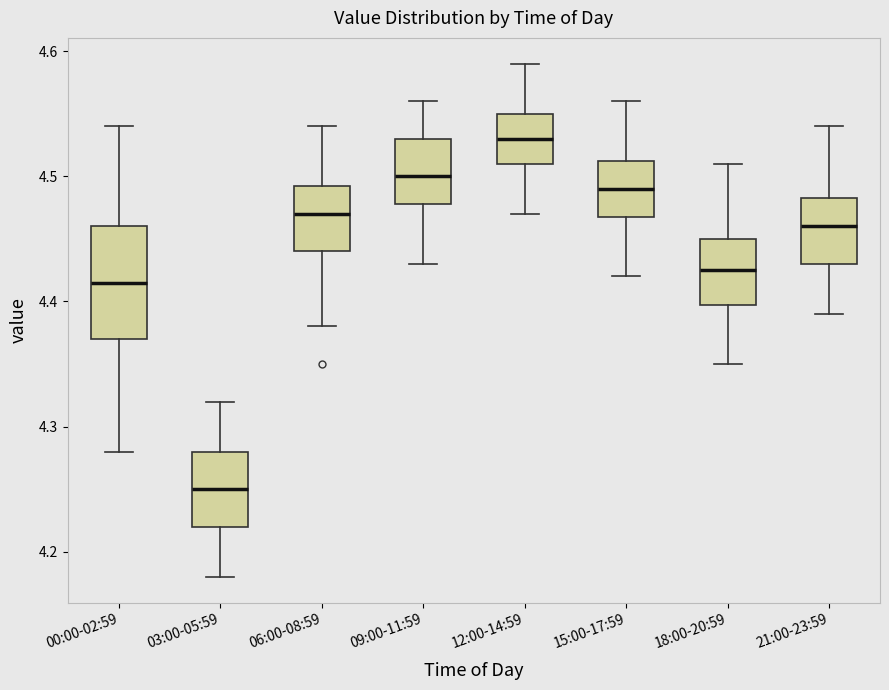

Reading left to right, transcribe this box plot: for each box, give where its median line is, the range the box spans, and where its two whiskers end, as read against the y-axis. The values are not printed on the chart, so give them approximately, as read against the axis.

00:00-02:59: median 4.42, box 4.37 to 4.46, whiskers 4.28 to 4.54
03:00-05:59: median 4.25, box 4.22 to 4.28, whiskers 4.18 to 4.32
06:00-08:59: median 4.47, box 4.44 to 4.49, whiskers 4.38 to 4.54
09:00-11:59: median 4.50, box 4.48 to 4.53, whiskers 4.43 to 4.56
12:00-14:59: median 4.53, box 4.51 to 4.55, whiskers 4.47 to 4.59
15:00-17:59: median 4.49, box 4.47 to 4.51, whiskers 4.42 to 4.56
18:00-20:59: median 4.43, box 4.40 to 4.45, whiskers 4.35 to 4.51
21:00-23:59: median 4.46, box 4.43 to 4.48, whiskers 4.39 to 4.54